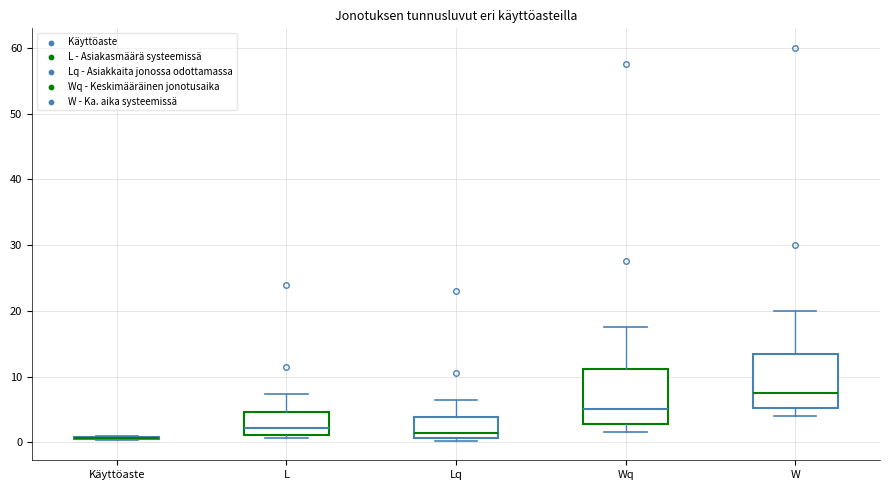

Reading left to right, read every box against the y-axis: the position of its median line, the range the box covers, and the ends of its whiskers. The values are not printed on the chart, so give them approximately, as read against the axis.

Käyttöaste: box collapsed to a line at 1, whiskers 0 to 1
L: median 2, box 1 to 5, whiskers 1 (just below the box's lower edge) to 7
Lq: median 1 (just above the box's lower edge), box 1 to 4, whiskers 0 to 6
Wq: median 5, box 3 to 11, whiskers 2 to 18
W: median 8, box 5 to 14, whiskers 4 to 20